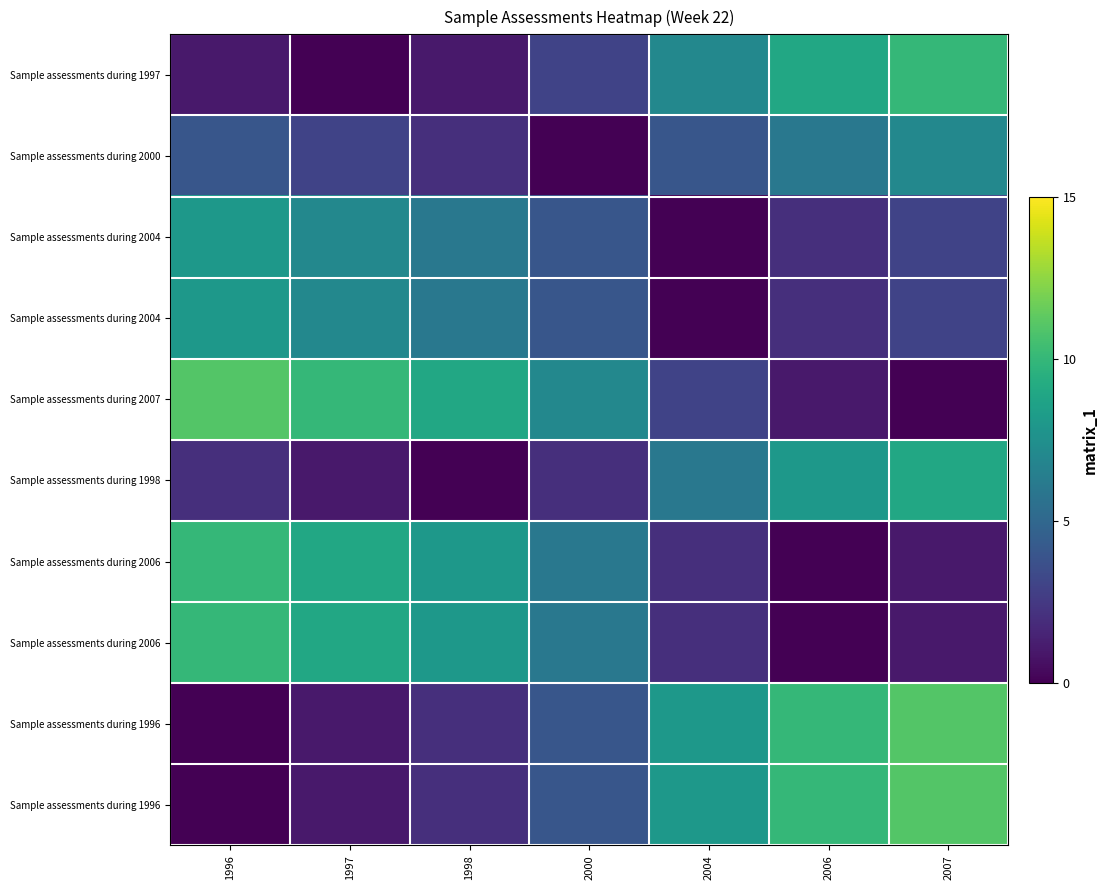

At which category is the sum across all series the highest?

2007